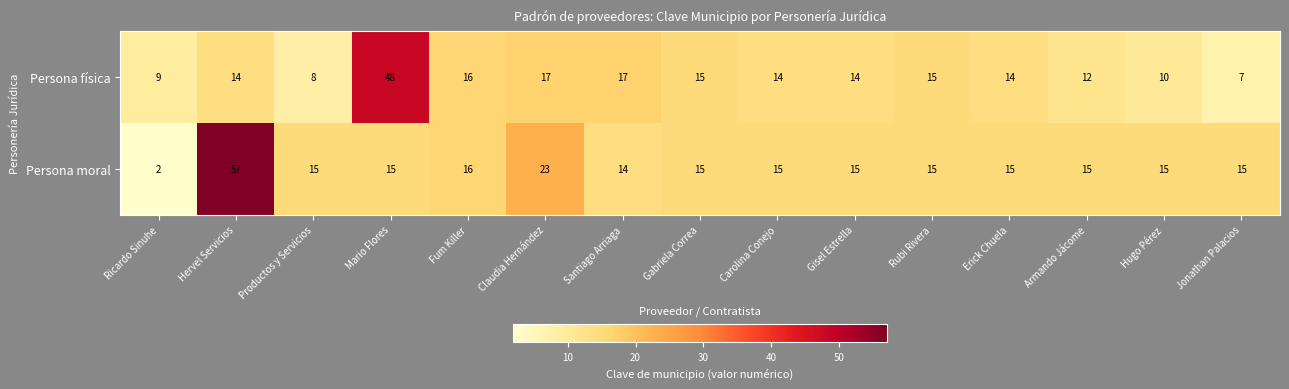

What is the approximate value of Persona moral at Productos y Servicios?

15